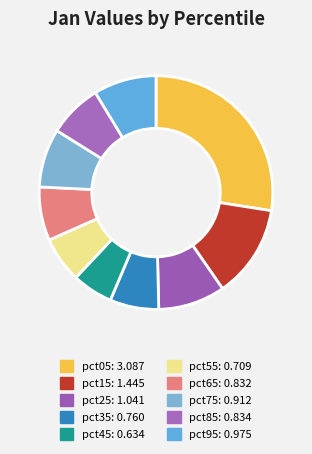

How much of the chart is everything except pct85?

92.6%